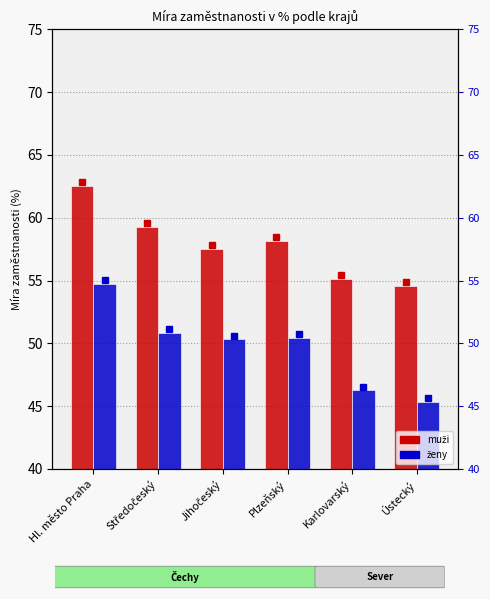

Reading right to left, extract all data points from this chart.

muži: Ústecký=54.6	Karlovarský=55.1	Plzeňský=58.1	Jihočeský=57.5	Středočeský=59.3	Hl. město Praha=62.6
ženy: Ústecký=45.3	Karlovarský=46.2	Plzeňský=50.4	Jihočeský=50.3	Středočeský=50.8	Hl. město Praha=54.7